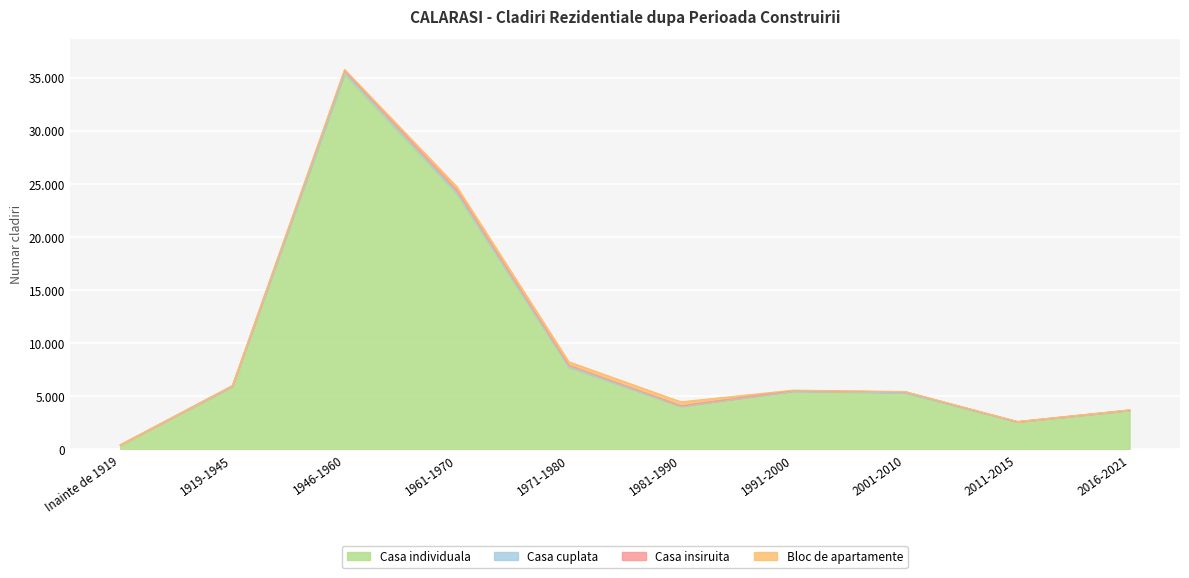

What is the value of the Casa individuala point at the 10th from the left?

3671